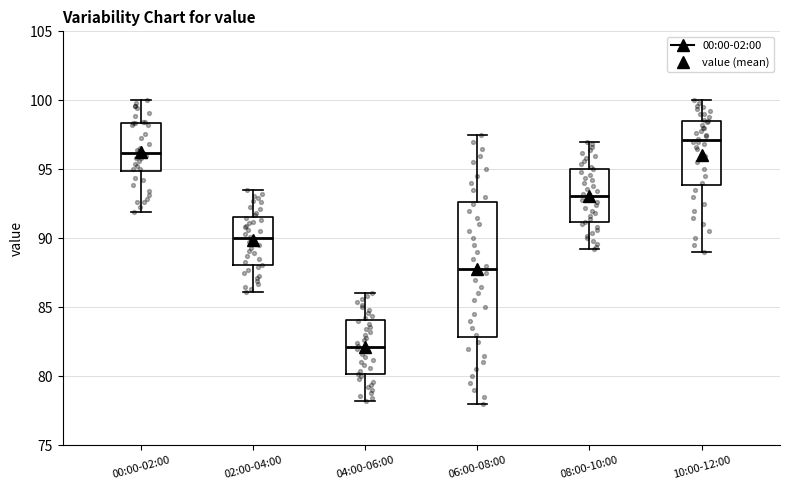

Which box has the lowest median line?

04:00-06:00